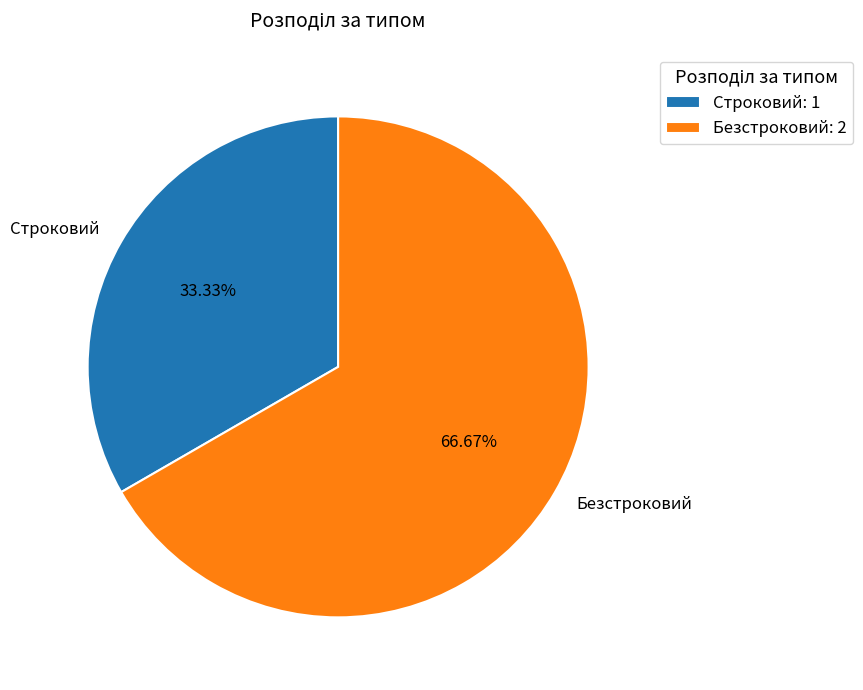

To the nearest percent, what is the average slice percentage?

50%